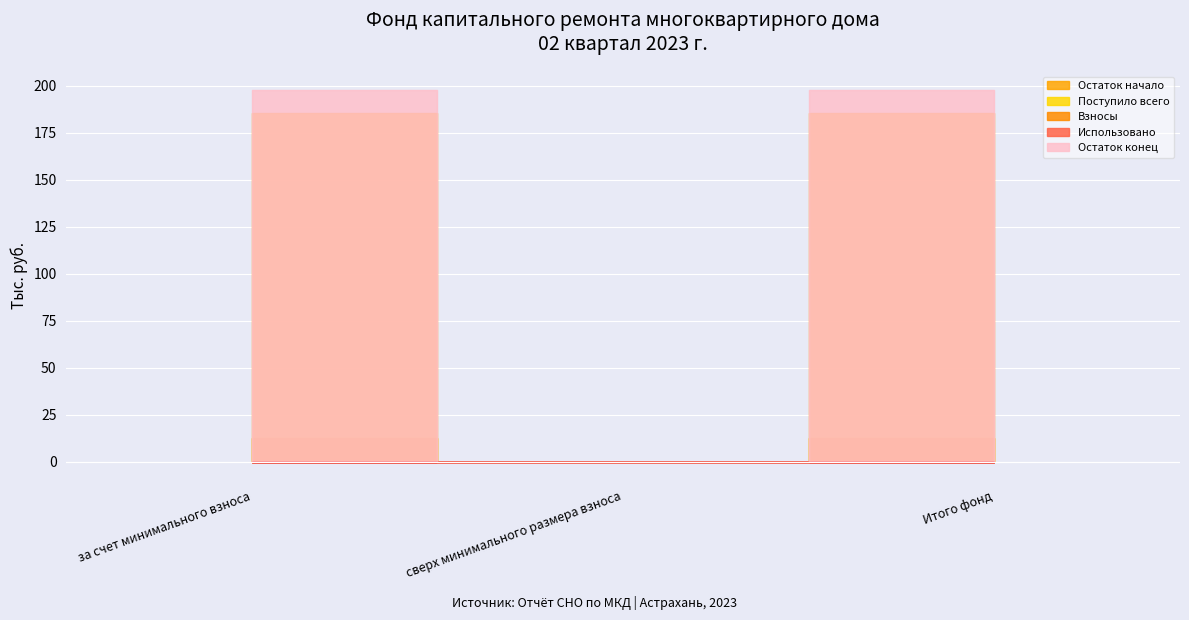

What is the label of the 3rd point from the left?

Итого фонд